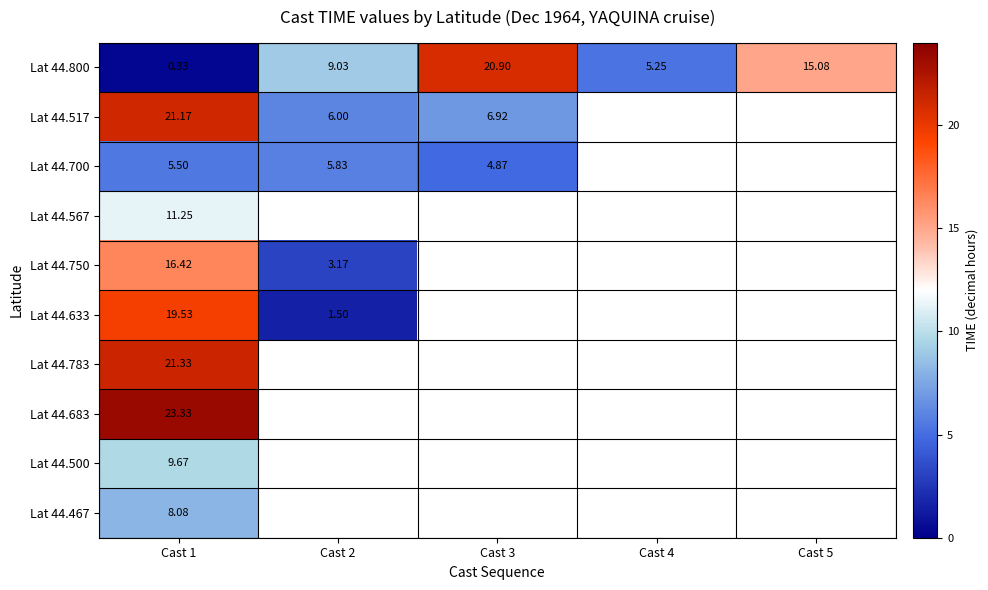

Is the value of Lat 44.517 at Cast 1 greater than the value of Lat 44.683 at Cast 1?

No